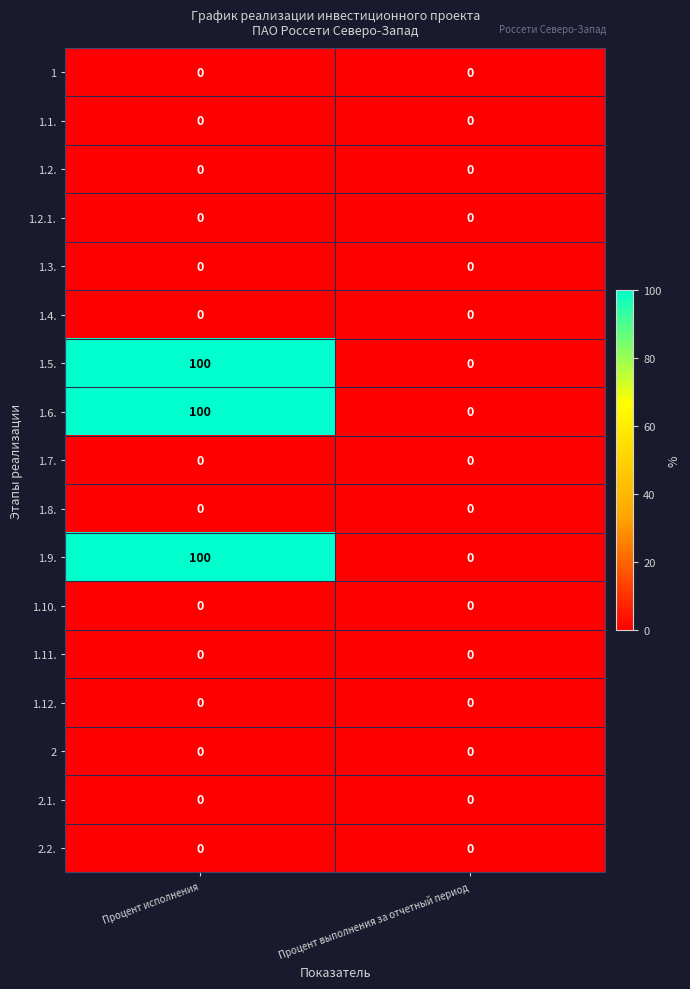

What is the difference between the maximum and minimum values in the 1.5. series?

100